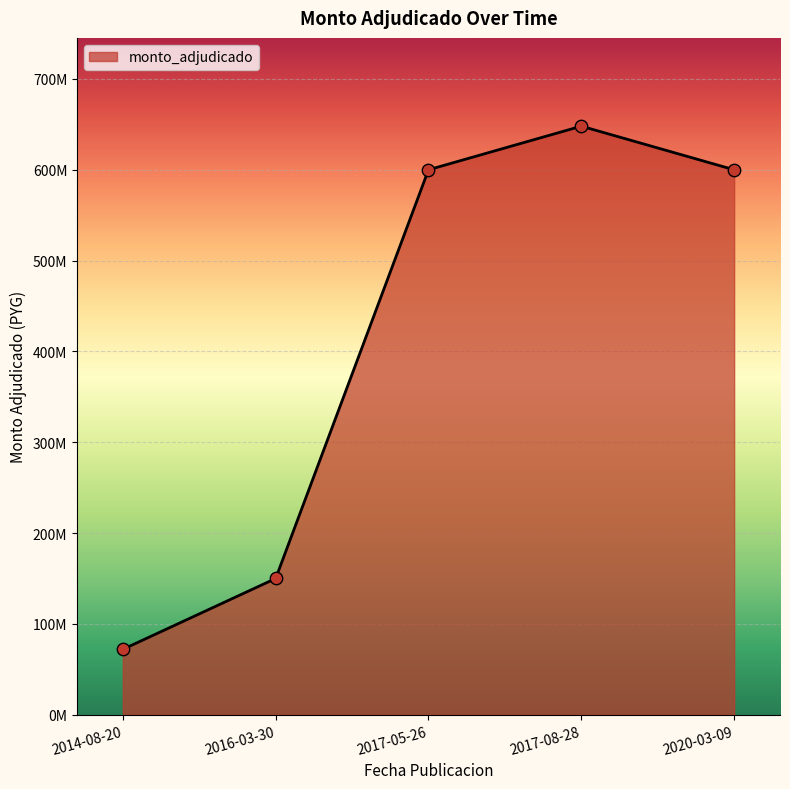

Approximately how many times larger is the value at 2014-08-20 compared to 2017-05-26?

0.1